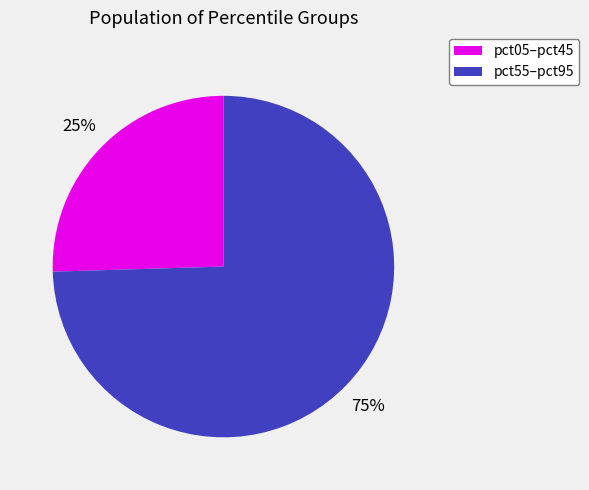

How many segments does this pie chart have?

2